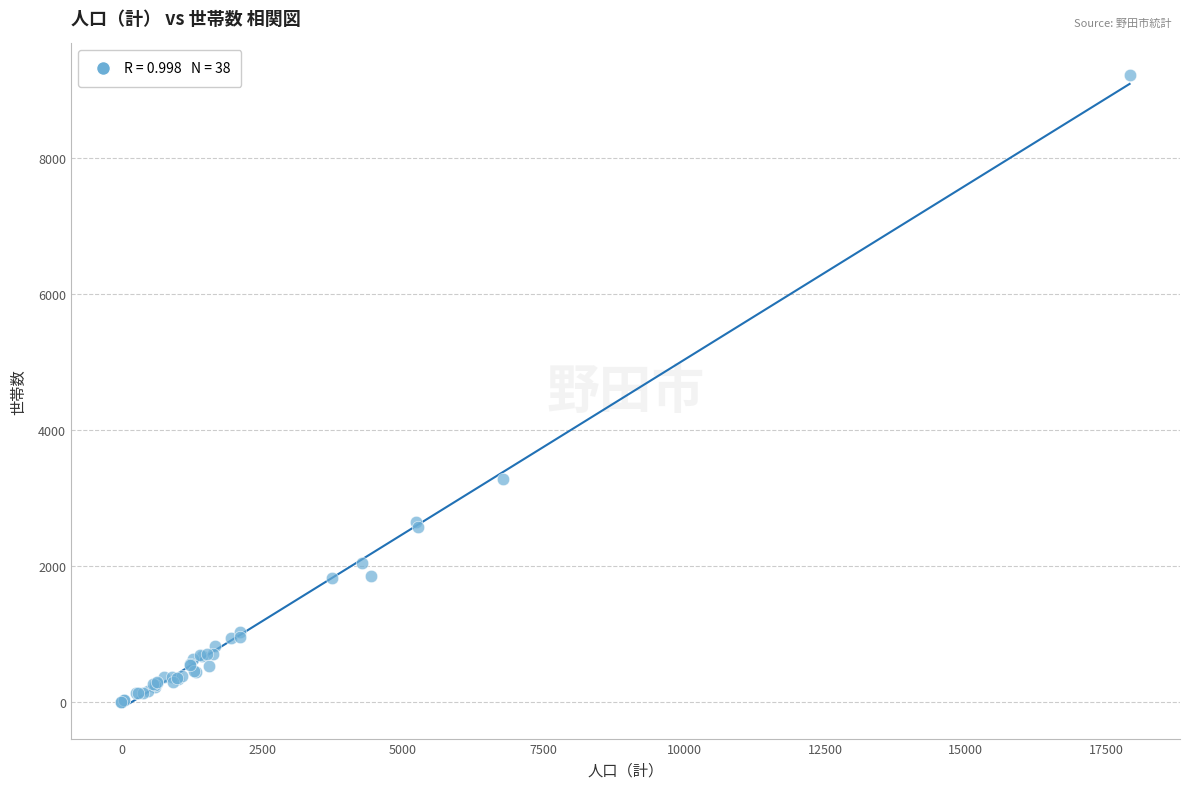

What Y value in the scatter plot is closest to 4611?

3273